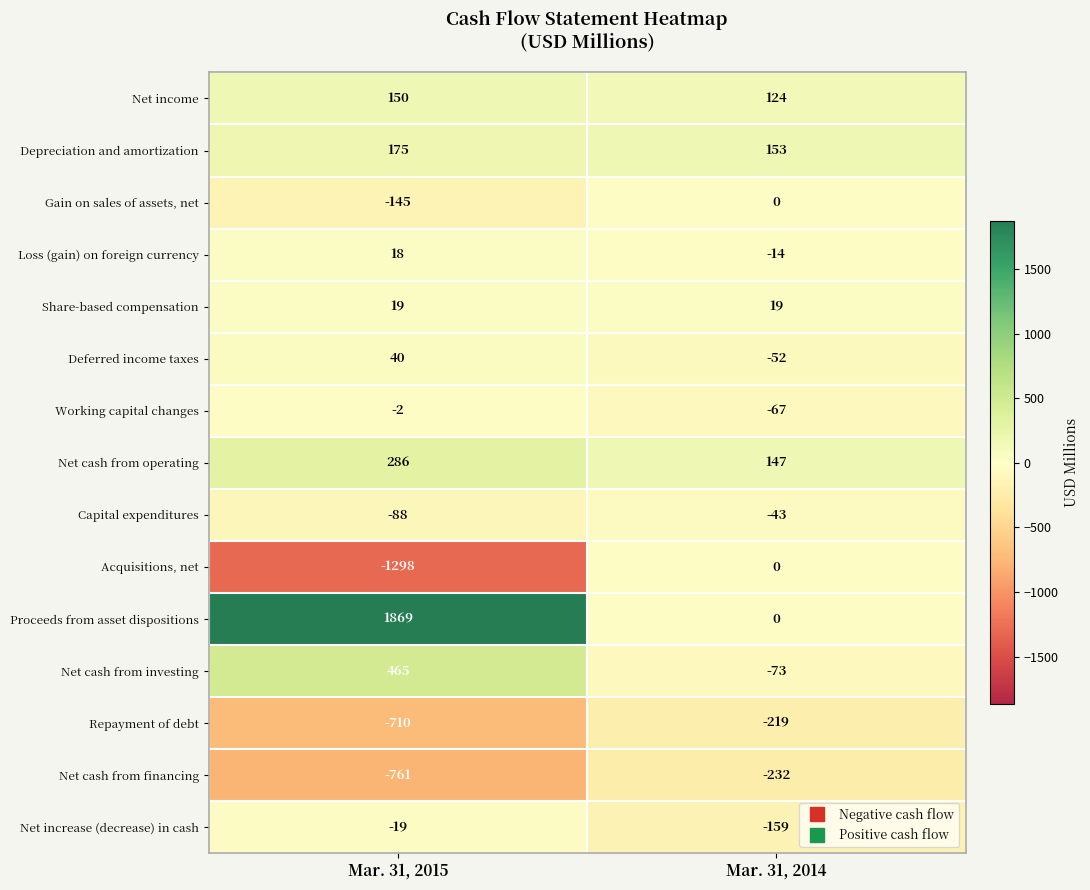

Reading left to right, what are all the values shown in this chart?

Net income: 150	124
Depreciation and amortization: 175	153
Gain on sales of assets, net: -145	0
Loss (gain) on foreign currency: 18	-14
Share-based compensation: 19	19
Deferred income taxes: 40	-52
Working capital changes: -2	-67
Net cash from operating: 286	147
Capital expenditures: -88	-43
Acquisitions, net: -1298	0
Proceeds from asset dispositions: 1869	0
Net cash from investing: 465	-73
Repayment of debt: -710	-219
Net cash from financing: -761	-232
Net increase (decrease) in cash: -19	-159